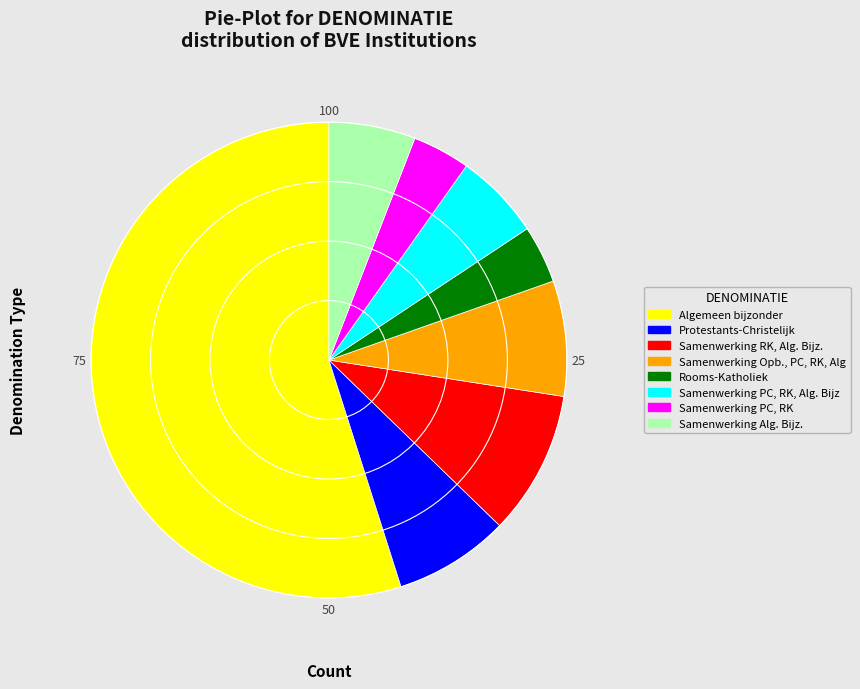

What is the largest slice in the pie chart?

Algemeen bijzonder